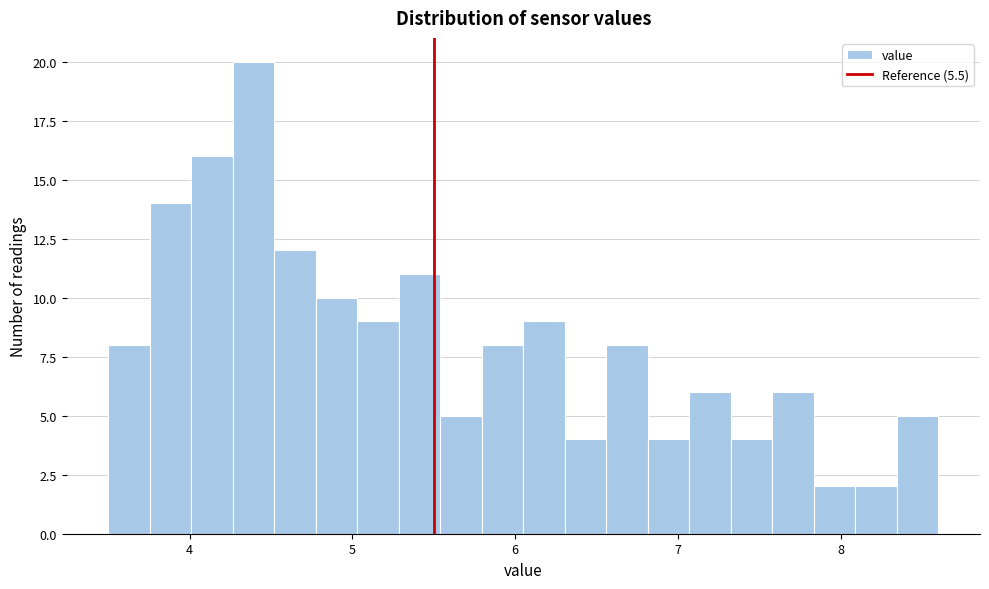

Around what value on the x-axis is the tallest bar? Give the approximate position of its centre, as read against the axis.

4.4